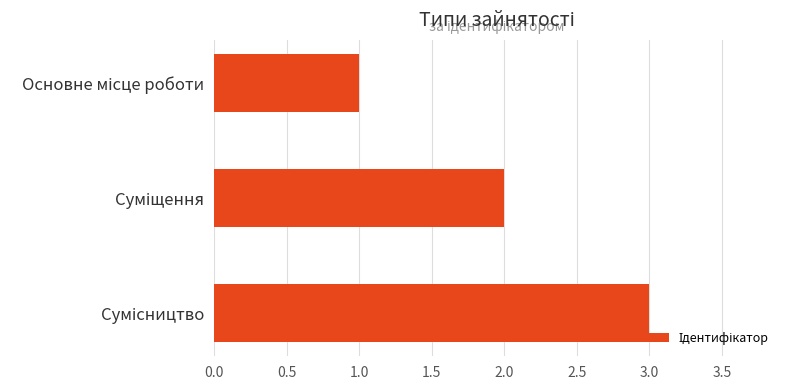

What is the sum of all values?

6